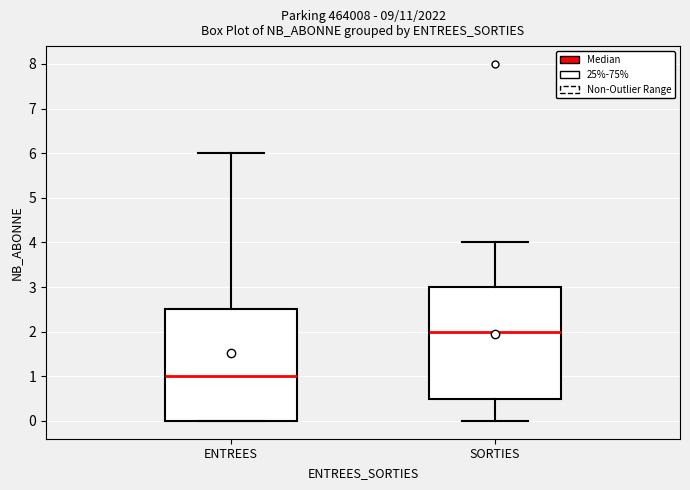

Where does the lower whisker of the box for SORTIES end on the y-axis? The values are not printed on the chart, so give them approximately, as read against the axis.

0.0